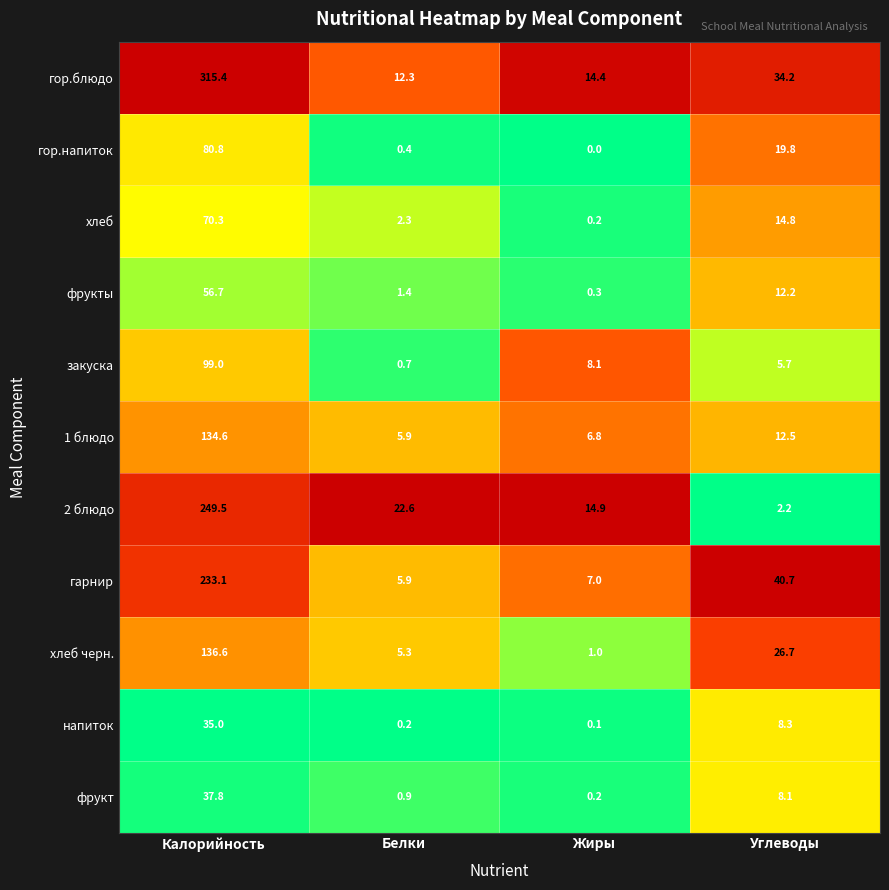

The value of закуска at Углеводы is 5.7. True or false?

True